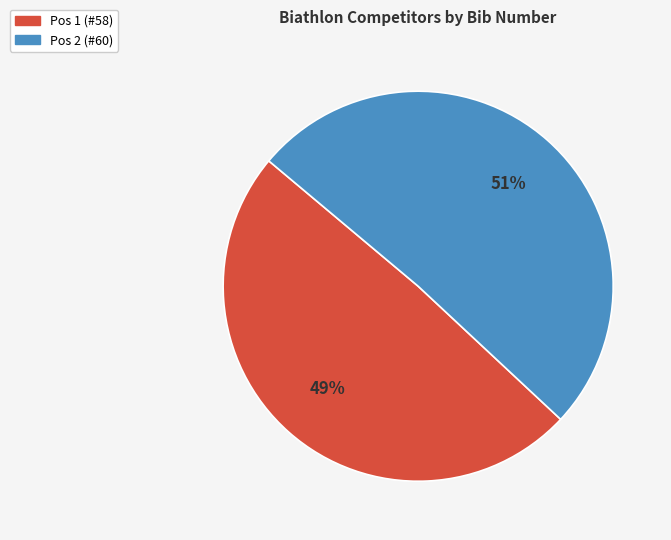

Combined, do Pos 2 (#60) and Pos 1 (#58) account for over 50%?

Yes